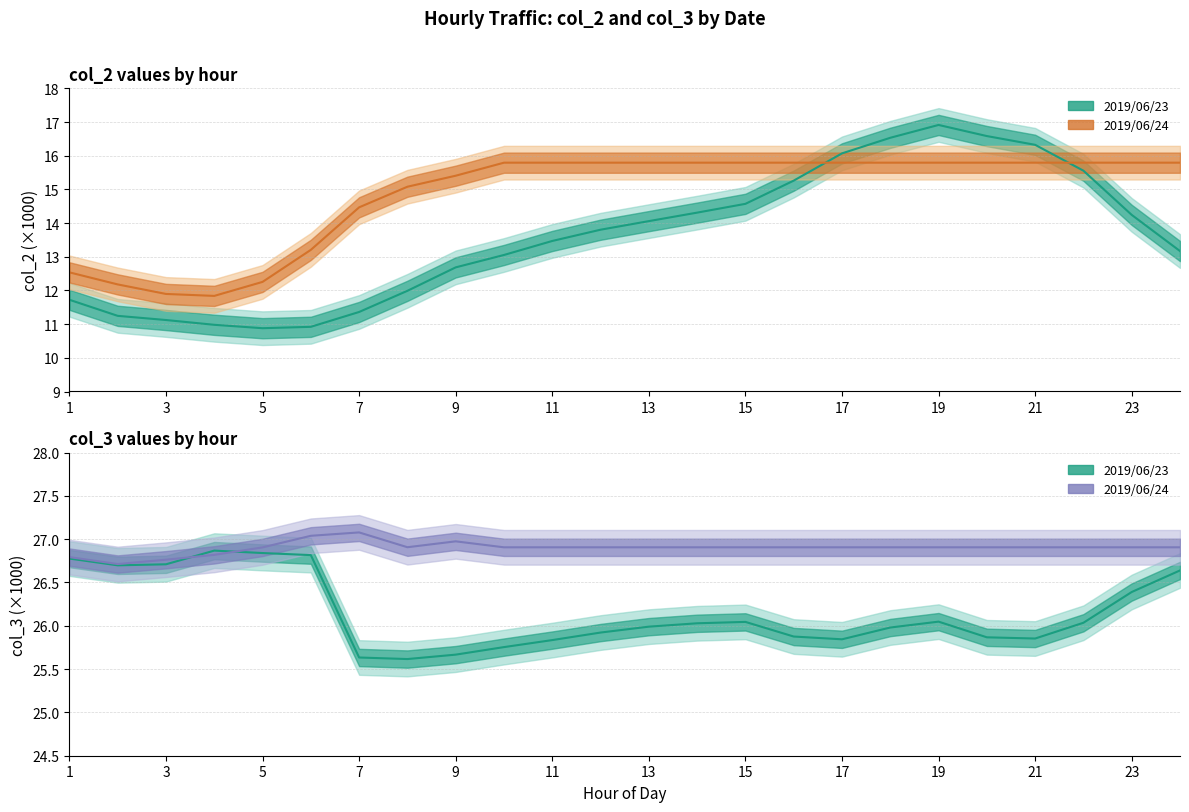

How many data points does each series have?

24